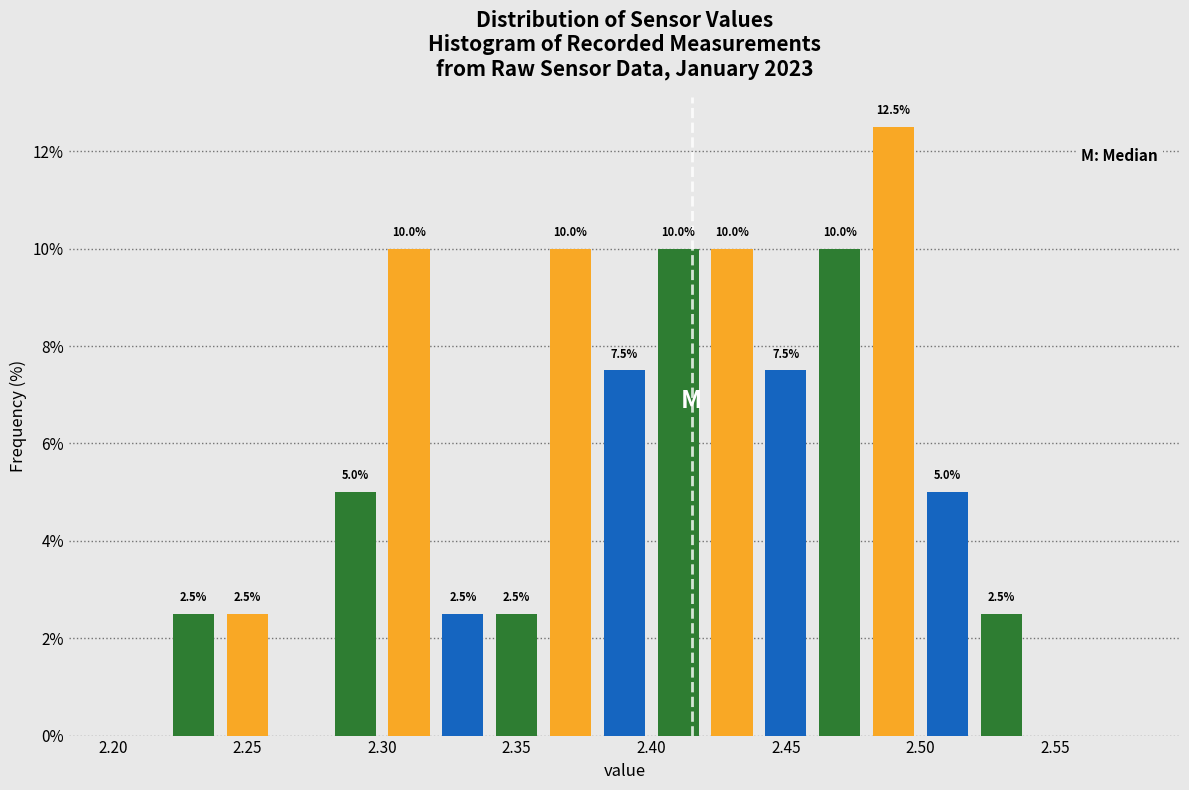

Over which range of the x-axis is the bar tallest?

2.48 to 2.50